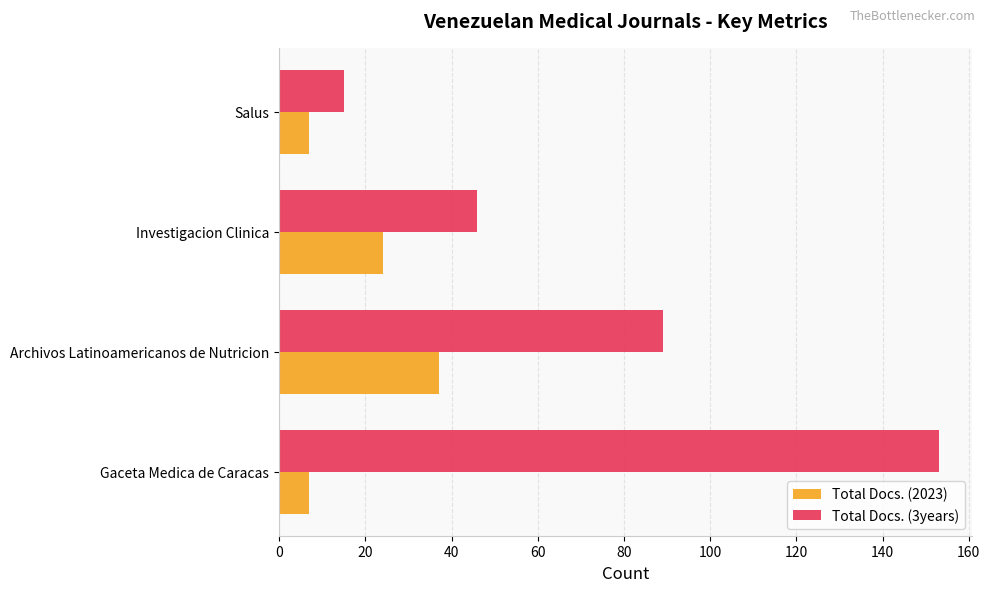

What is the average value of the Total Docs. (3years) series?

76